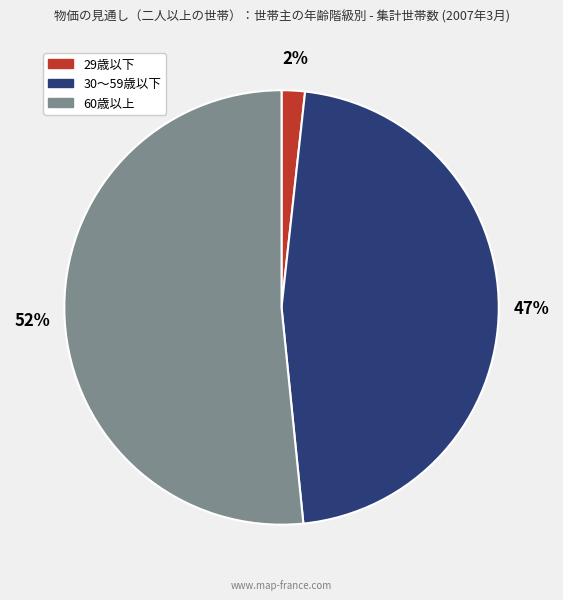

Rank the categories by value from lowest to highest.

29歳以下, 30～59歳以下, 60歳以上